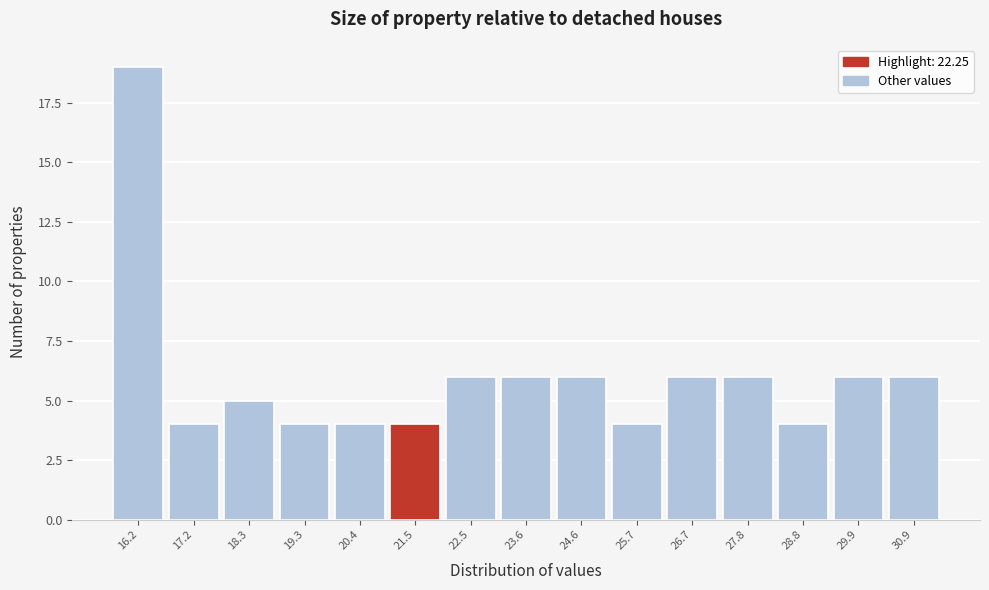

Reading left to right, transcribe all the data shown in this chart.

19	4	5	4	4	4	6	6	6	4	6	6	4	6	6